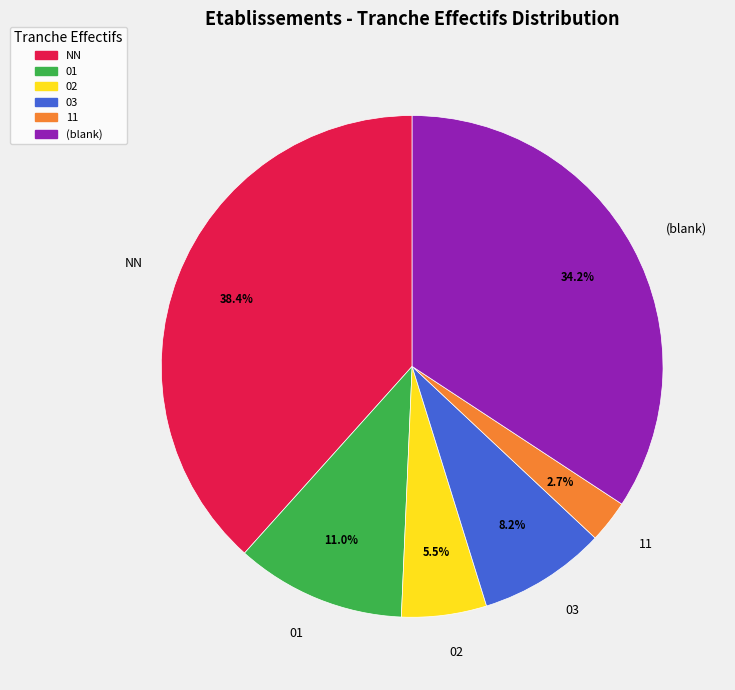

To the nearest percent, what is the combined percentage of 01 and 11?

14%